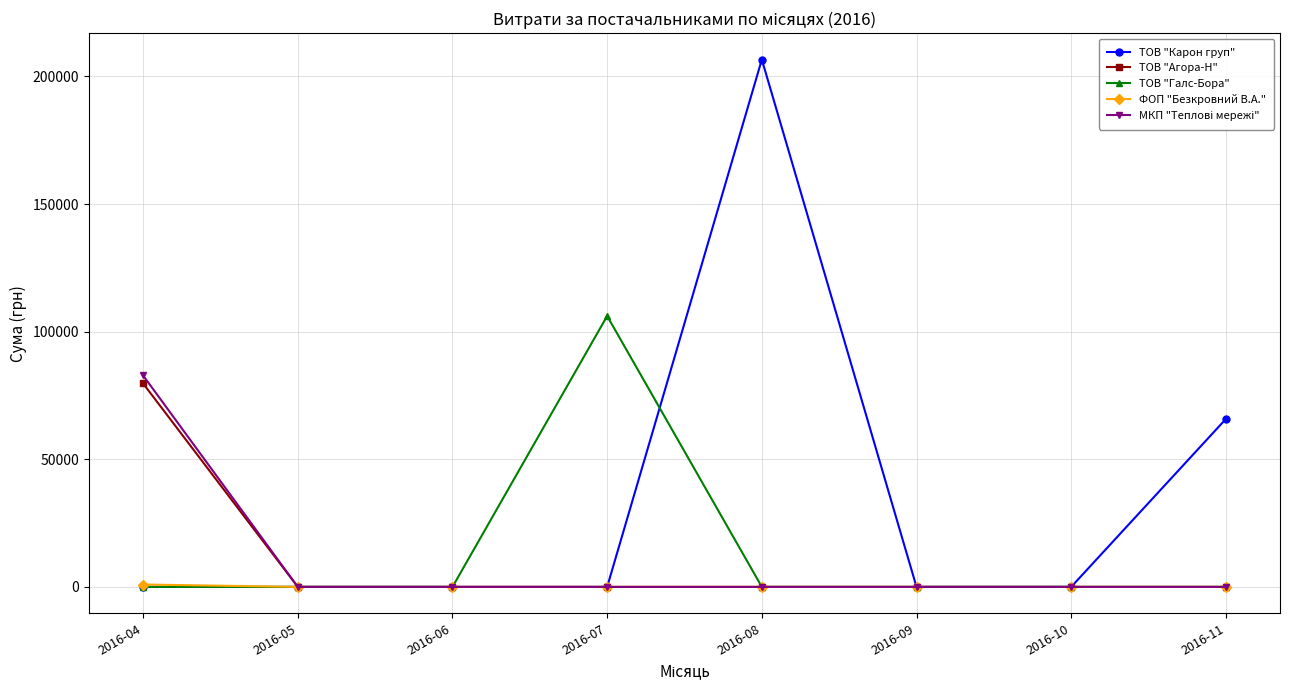

Which series has the largest range (max minus min)?

ТОВ "Карон груп"